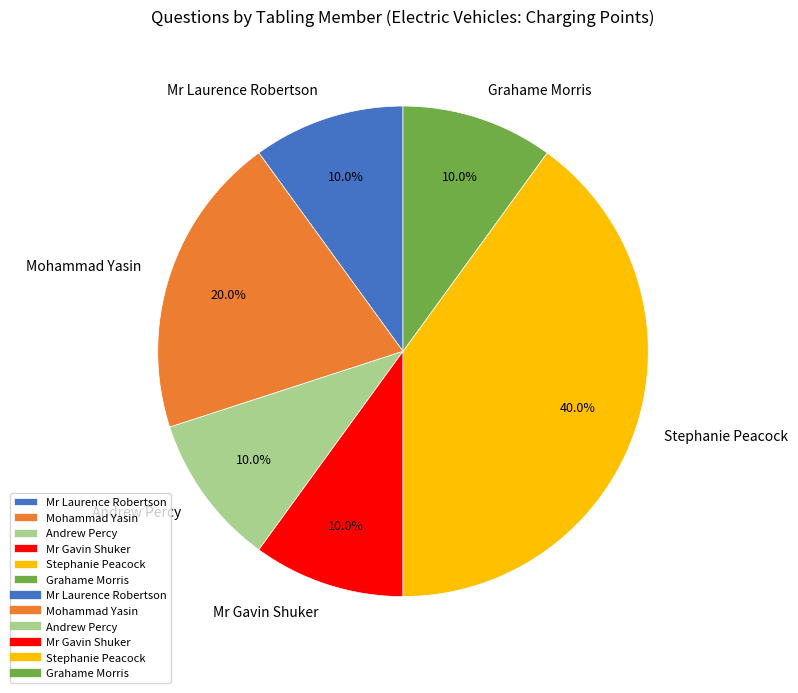

To the nearest percent, what portion does Mr Gavin Shuker represent?

10%